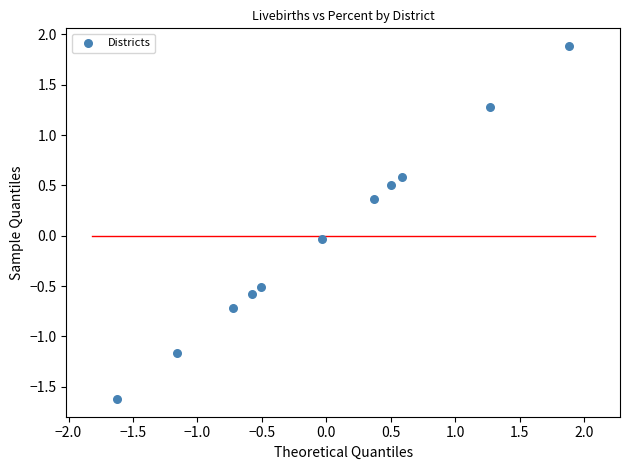

What is the range of X values (max minus min)?

3.5